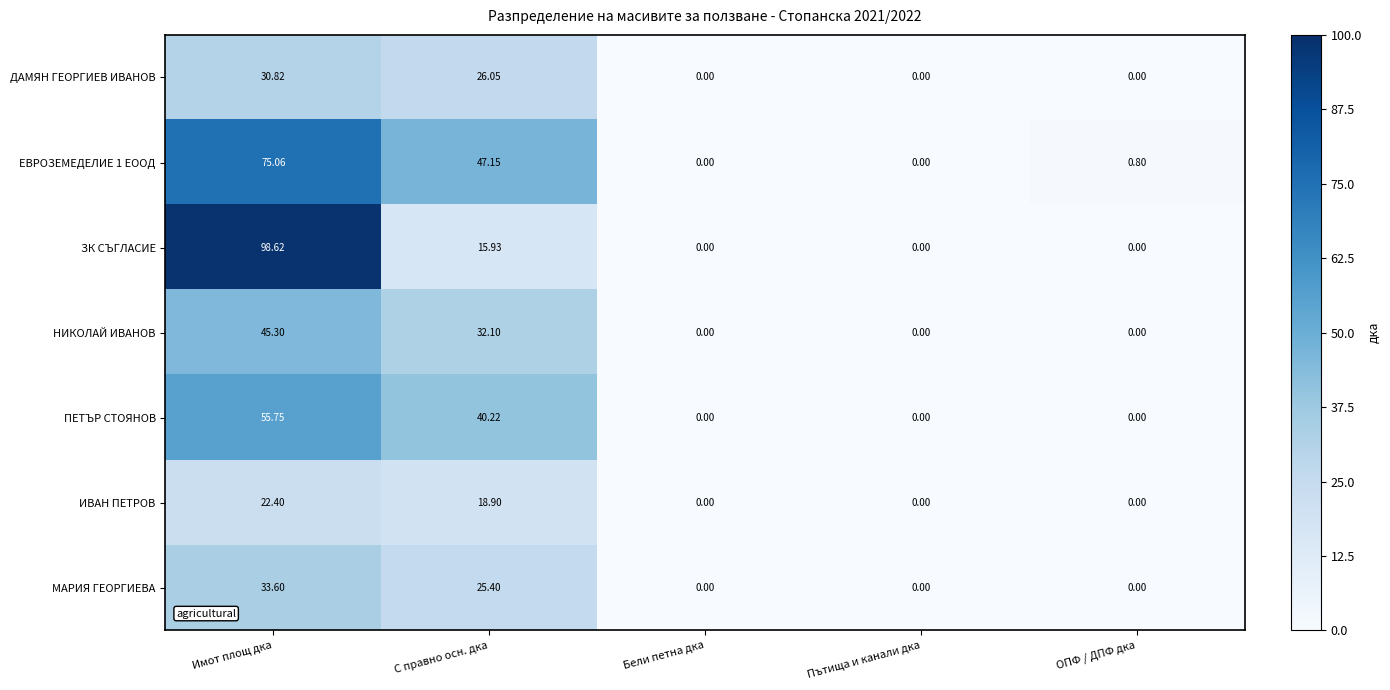

Which series changed the most between Имот площ дка and Пътища и канали дка?

ЗК СЪГЛАСИЕ